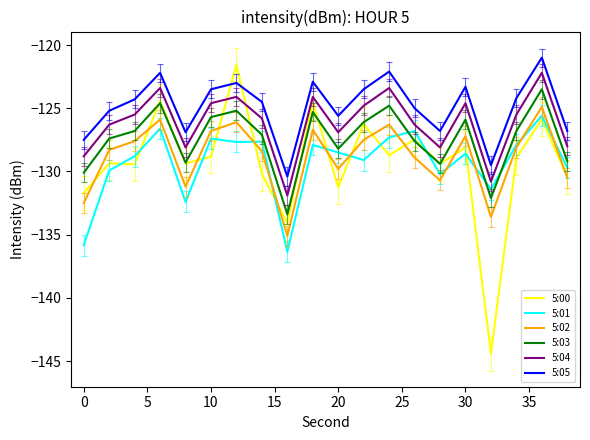

True or false: 5:02 and 5:05 cross at least once.

False